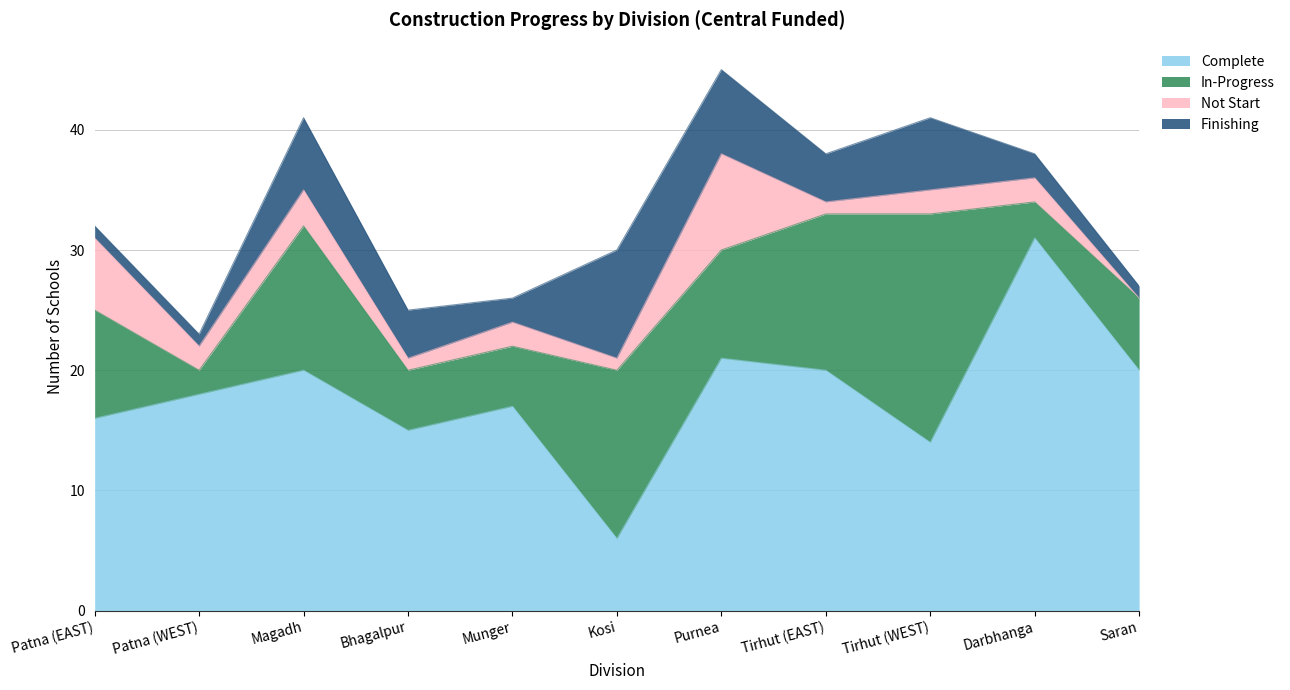

What is the difference between the second highest and minimum values in the Complete series?

15